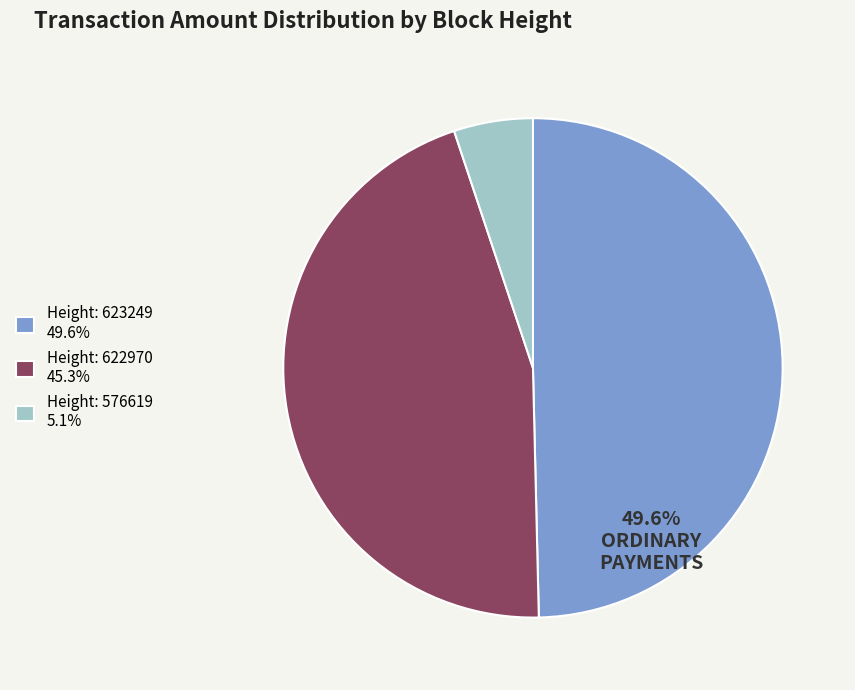

Does Height: 623249 represent more than half of the total?

No